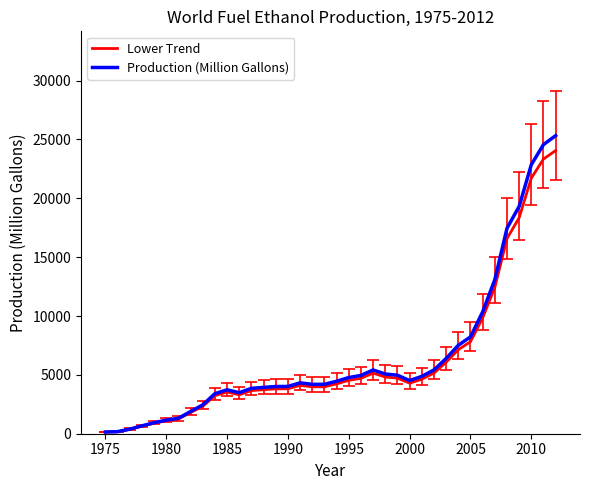

What is the highest value of the Production (Million Gallons) series?

25326.0